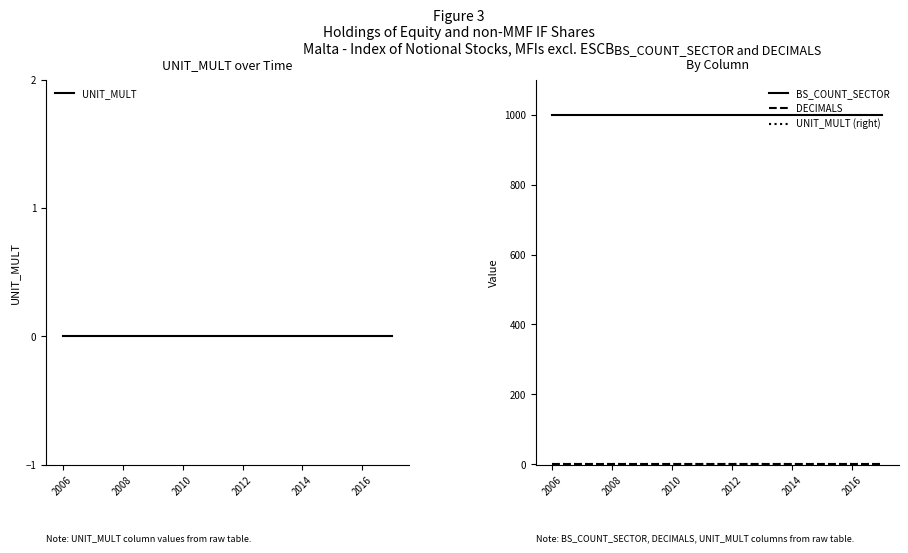

True or false: BS_COUNT_SECTOR has a value of 1000 at 2016.

True